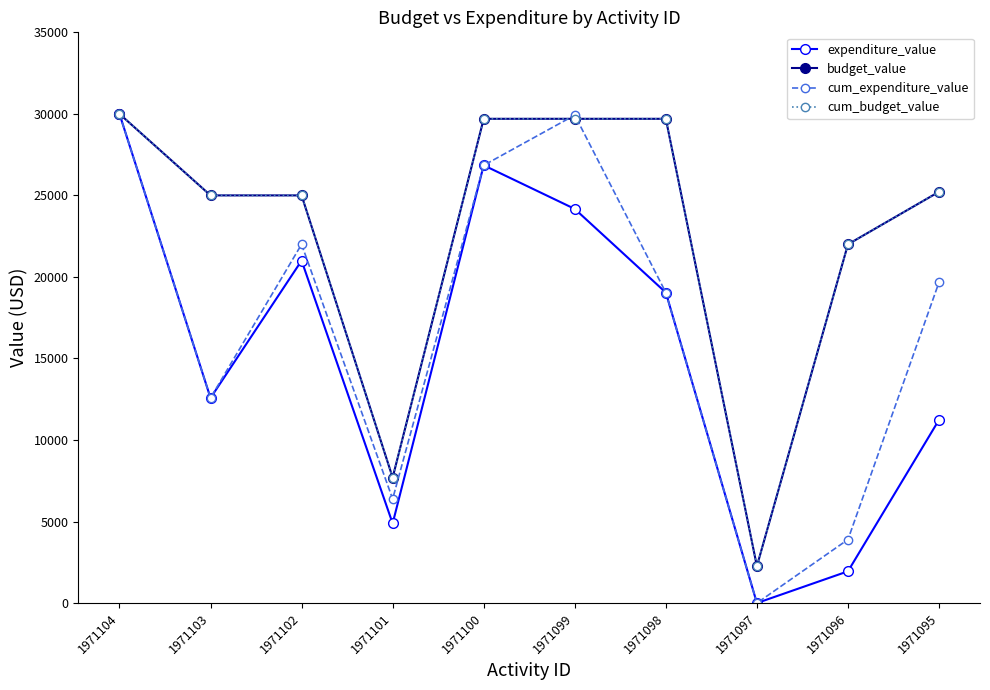

Where is the first local minimum for budget_value?

1971101